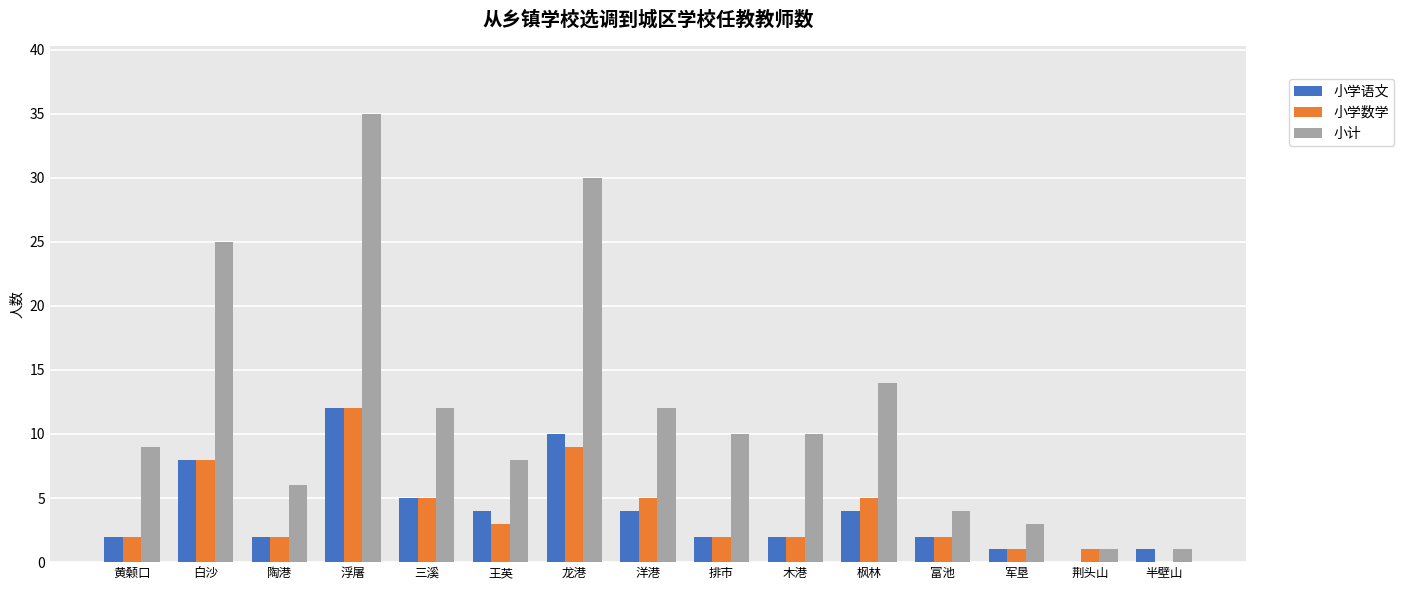

Which category has the highest value across all series?

浮屠